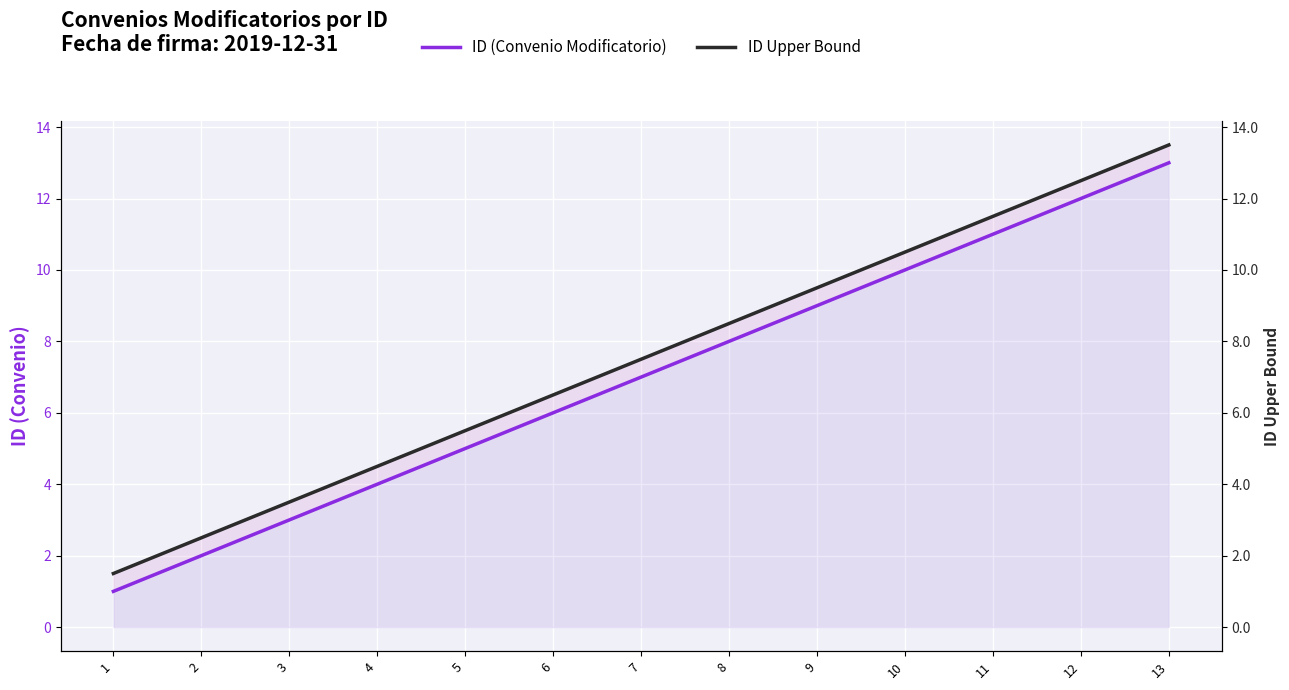

True or false: ID Upper Bound and ID (Convenio Modificatorio) cross at least once.

False